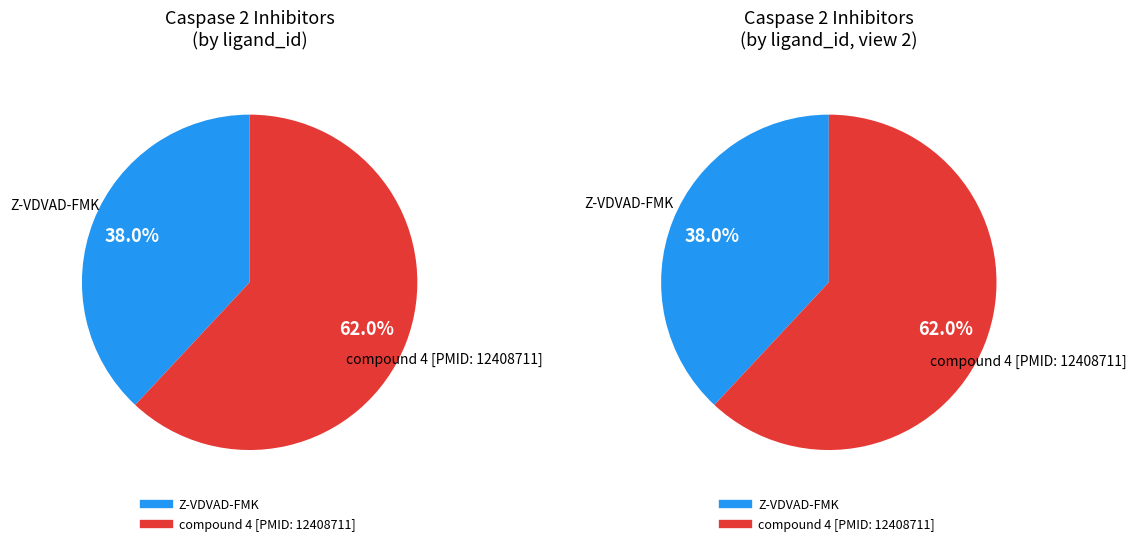

Which slice is the largest?

compound 4 [PMID: 12408711]